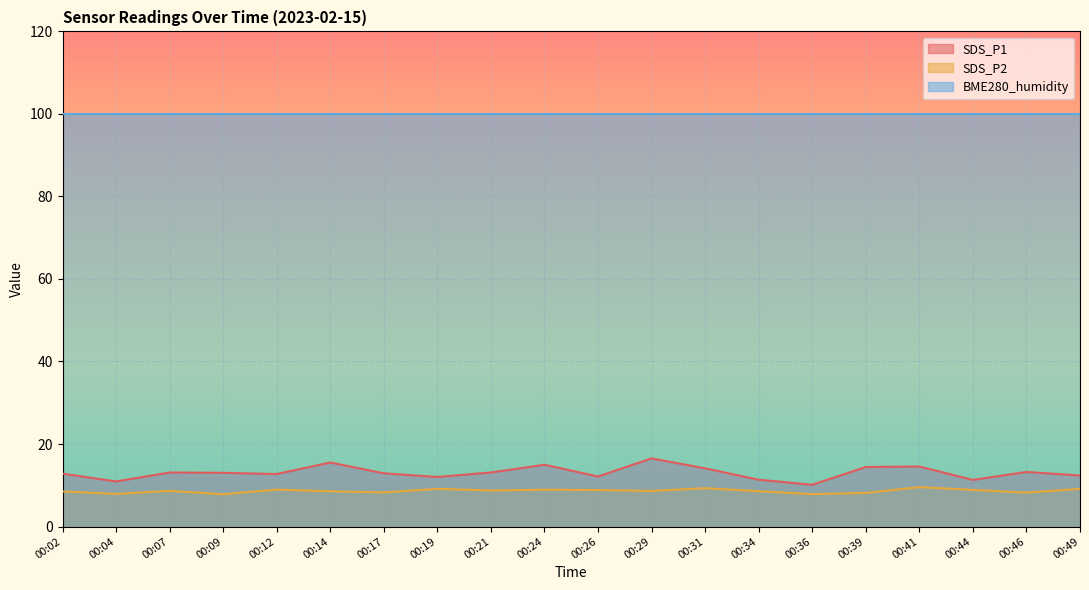

At which category does SDS_P2 reach its first local valley?

00:04